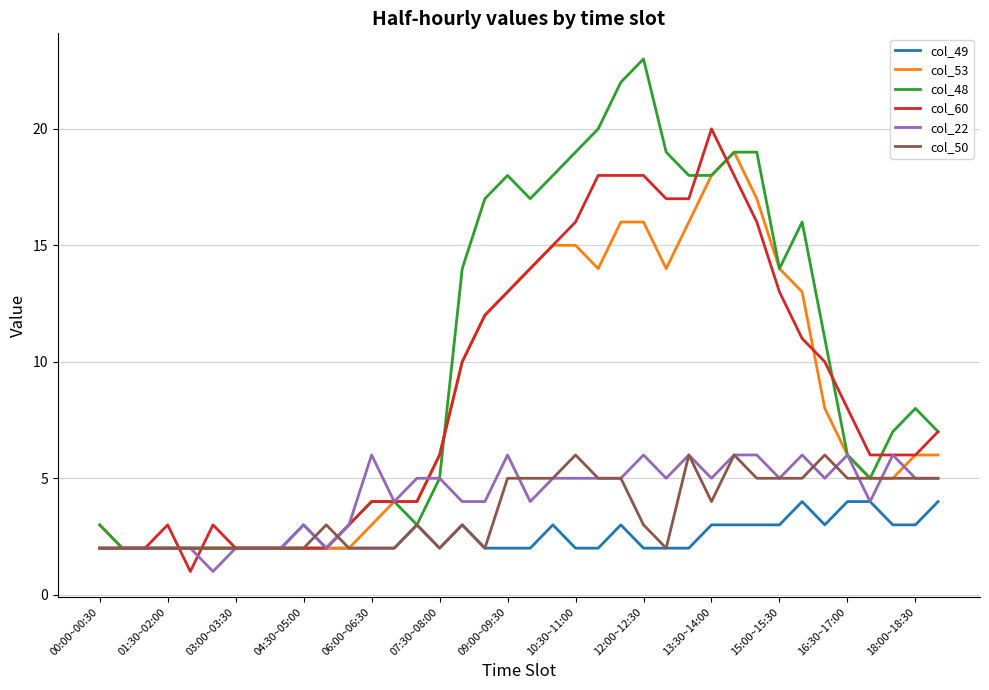

Reading right to left, what are all the values shown in this chart?

col_49: 4	3	3	4	4	3	4	3	3	3	3	2	2	2	3	2	2	3	2	2	2	3	2	3	2	2	2	2	3	2	2	2	2	2	2	2	2	2
col_53: 6	6	5	5	6	8	13	14	17	19	18	16	14	16	16	14	15	15	14	13	12	10	6	4	4	3	2	2	2	2	2	2	2	2	2	2	2	3
col_48: 7	8	7	5	6	11	16	14	19	19	18	18	19	23	22	20	19	18	17	18	17	14	5	3	4	4	3	2	2	2	2	2	2	2	2	2	2	3
col_60: 7	6	6	6	8	10	11	13	16	18	20	17	17	18	18	18	16	15	14	13	12	10	6	4	4	4	3	2	2	2	2	2	3	1	3	2	2	2
col_22: 5	5	6	4	6	5	6	5	6	6	5	6	5	6	5	5	5	5	4	6	4	4	5	5	4	6	3	2	3	2	2	2	1	2	2	2	2	2
col_50: 5	5	5	5	5	6	5	5	5	6	4	6	2	3	5	5	6	5	5	5	2	3	2	3	2	2	2	3	2	2	2	2	2	2	2	2	2	2